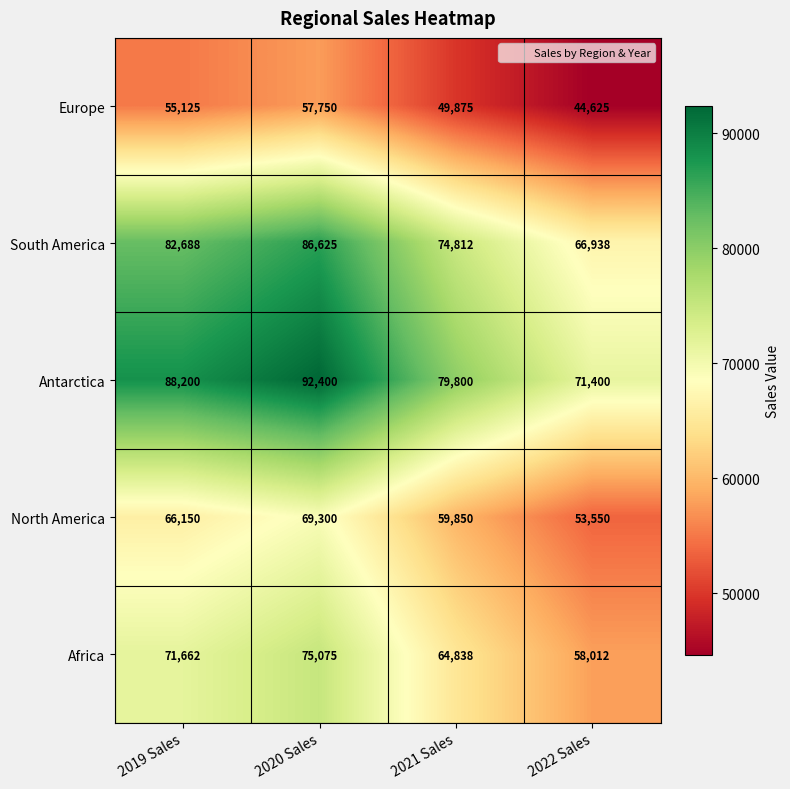

Rank the series by their average value, from lowest to highest.

Europe, North America, Africa, South America, Antarctica